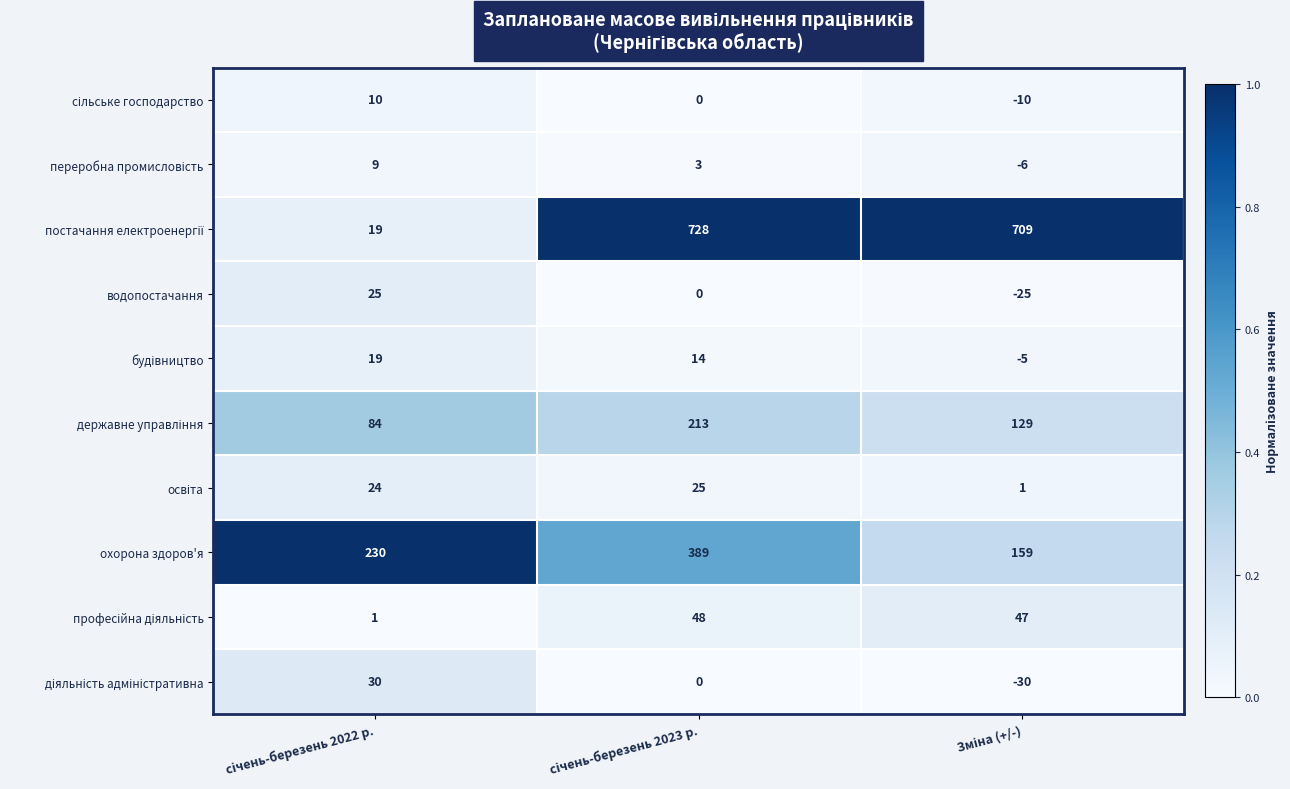

At how many categories does at least one series exceed 213?

3